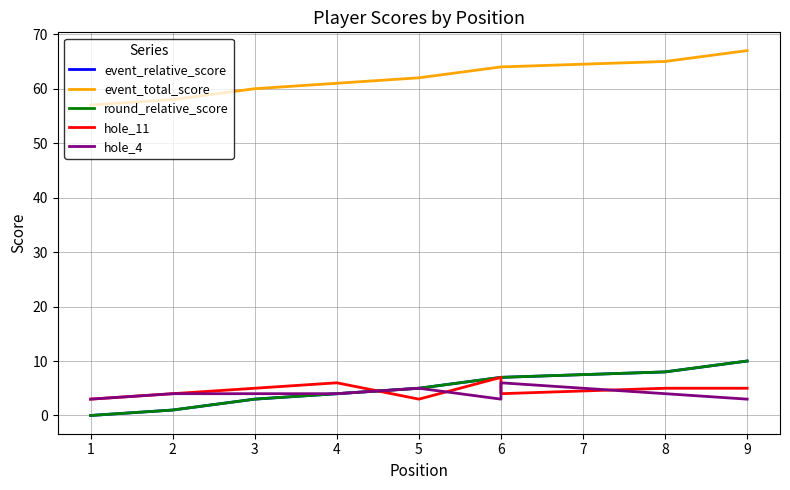

Does the chart have visible grid lines?

Yes